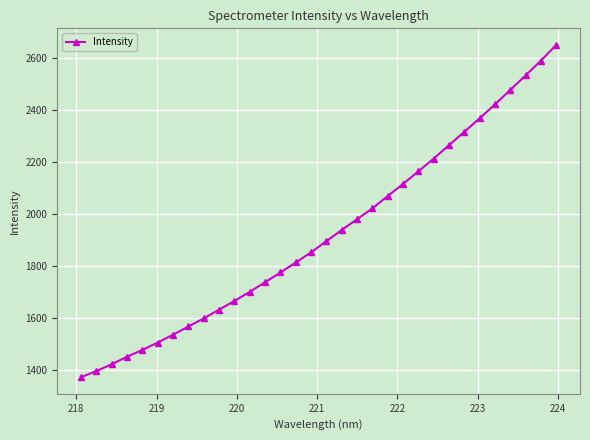

What is the value of the 27th point from the left?

2369.0